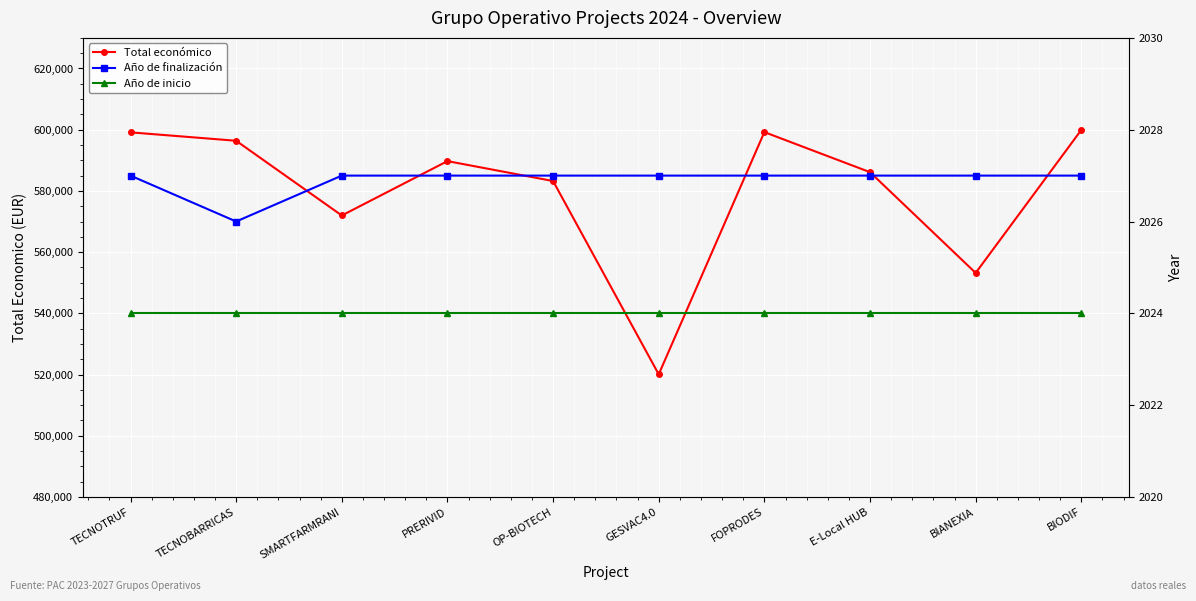

True or false: Año de inicio has a value of 2024 at BIANEXIA.

True